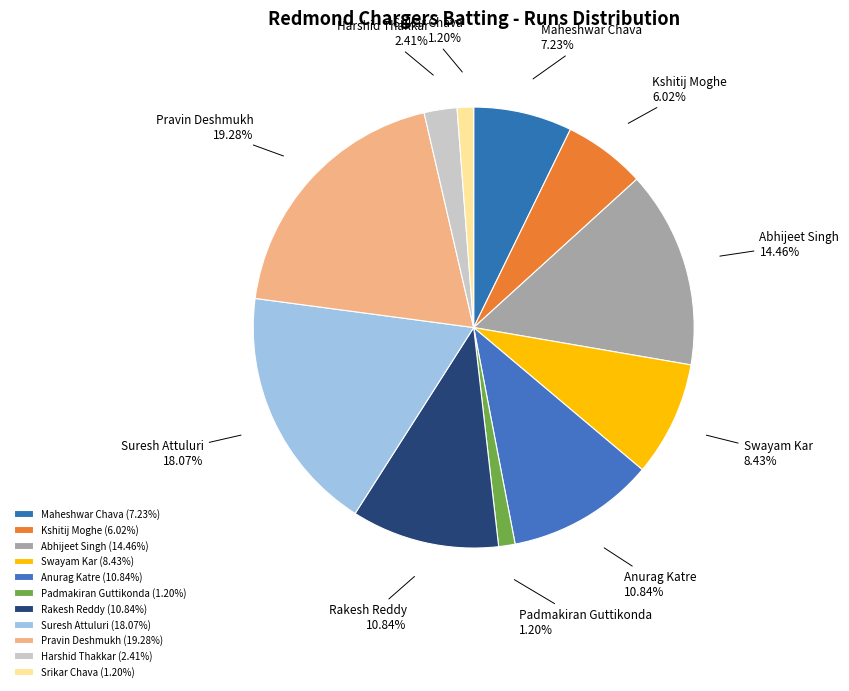

To the nearest percent, what is the difference between the Suresh Attuluri and Pravin Deshmukh slice percentages?

1%